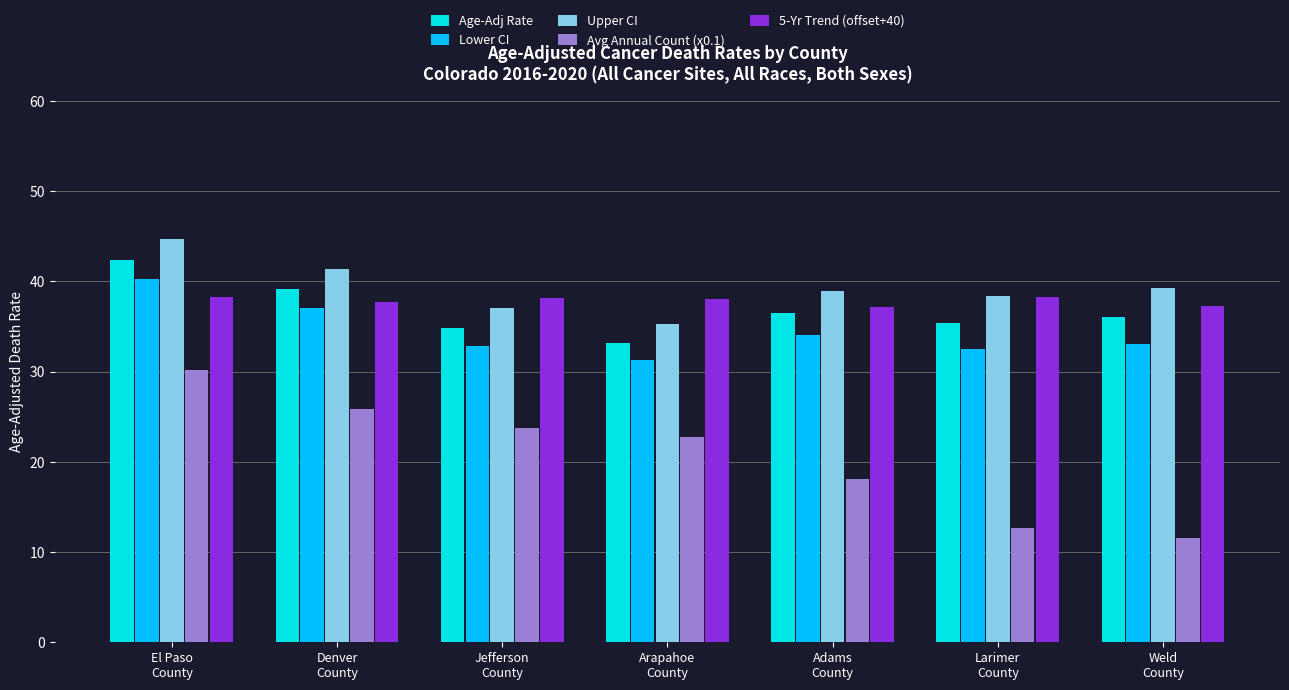

What position from the right is Denver
County?

6